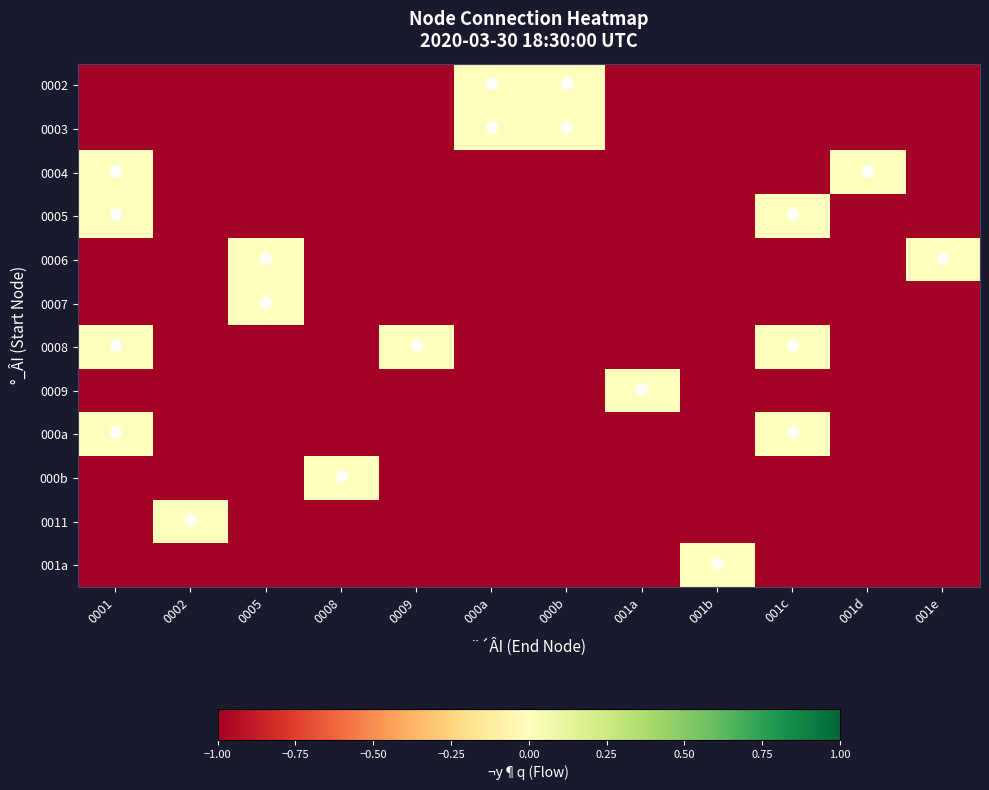

Reading left to right, extract all data points from this chart.

0002: 0001=-1	0002=-1	0005=-1	0008=-1	0009=-1	000a=0	000b=0	001a=-1	001b=-1	001c=-1	001d=-1	001e=-1
0003: 0001=-1	0002=-1	0005=-1	0008=-1	0009=-1	000a=0	000b=0	001a=-1	001b=-1	001c=-1	001d=-1	001e=-1
0004: 0001=0	0002=-1	0005=-1	0008=-1	0009=-1	000a=-1	000b=-1	001a=-1	001b=-1	001c=-1	001d=0	001e=-1
0005: 0001=0	0002=-1	0005=-1	0008=-1	0009=-1	000a=-1	000b=-1	001a=-1	001b=-1	001c=0	001d=-1	001e=-1
0006: 0001=-1	0002=-1	0005=0	0008=-1	0009=-1	000a=-1	000b=-1	001a=-1	001b=-1	001c=-1	001d=-1	001e=0
0007: 0001=-1	0002=-1	0005=0	0008=-1	0009=-1	000a=-1	000b=-1	001a=-1	001b=-1	001c=-1	001d=-1	001e=-1
0008: 0001=0	0002=-1	0005=-1	0008=-1	0009=0	000a=-1	000b=-1	001a=-1	001b=-1	001c=0	001d=-1	001e=-1
0009: 0001=-1	0002=-1	0005=-1	0008=-1	0009=-1	000a=-1	000b=-1	001a=0	001b=-1	001c=-1	001d=-1	001e=-1
000a: 0001=0	0002=-1	0005=-1	0008=-1	0009=-1	000a=-1	000b=-1	001a=-1	001b=-1	001c=0	001d=-1	001e=-1
000b: 0001=-1	0002=-1	0005=-1	0008=0	0009=-1	000a=-1	000b=-1	001a=-1	001b=-1	001c=-1	001d=-1	001e=-1
0011: 0001=-1	0002=0	0005=-1	0008=-1	0009=-1	000a=-1	000b=-1	001a=-1	001b=-1	001c=-1	001d=-1	001e=-1
001a: 0001=-1	0002=-1	0005=-1	0008=-1	0009=-1	000a=-1	000b=-1	001a=-1	001b=0	001c=-1	001d=-1	001e=-1